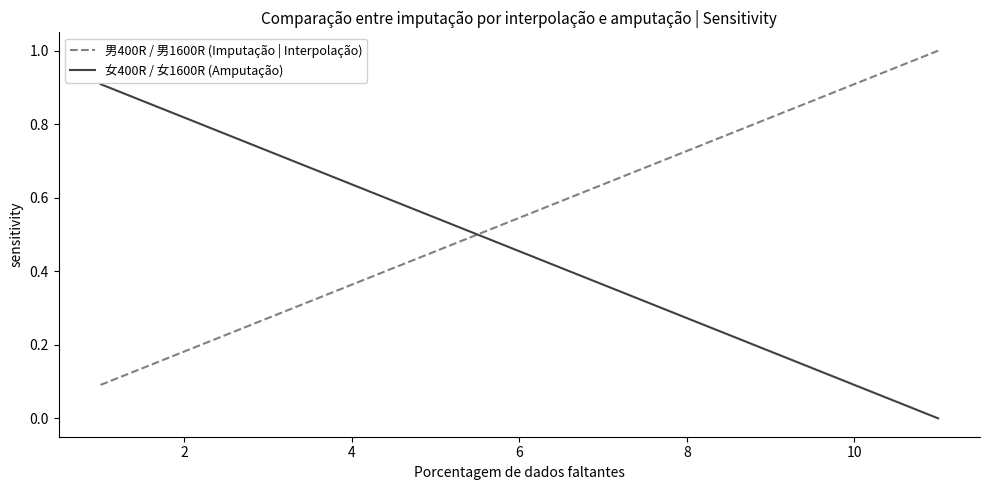

Which series has the largest total across all categories?

男400R / 男1600R (Imputação | Interpolação)